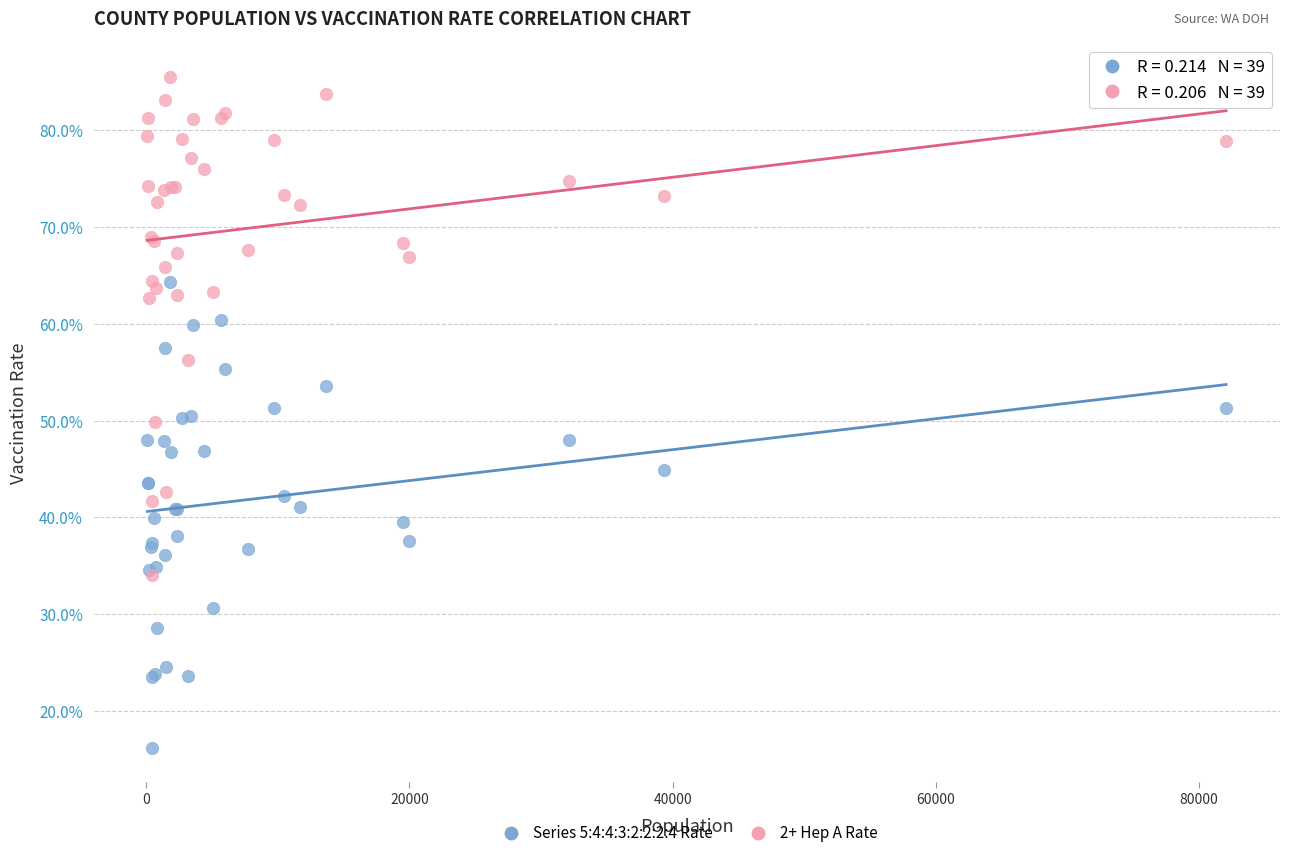

What are all the series names shown in the legend?

Series 5:4:4:3:2:2:2:4 Rate, 2+ Hep A Rate